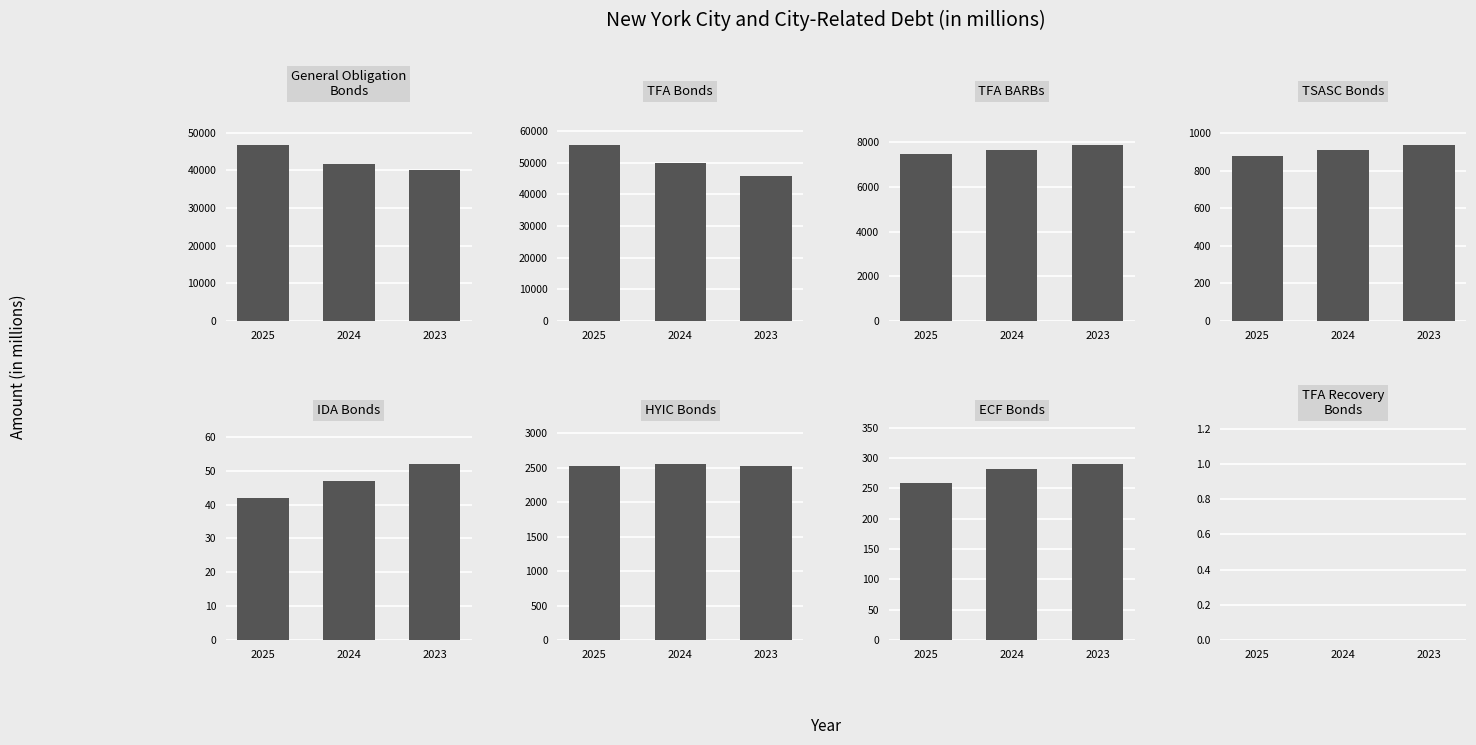

Rank the categories by 2025 value from lowest to highest.

TFA Recovery Bonds, IDA Bonds, ECF Bonds, TSASC Bonds, HYIC Bonds, TFA BARBs, General Obligation Bonds, TFA Bonds